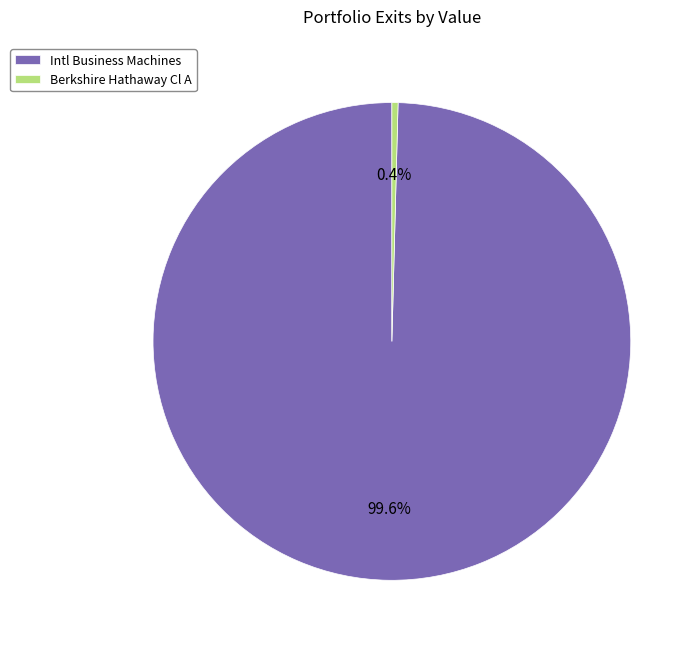

Which has a higher value, Berkshire Hathaway Cl A or Intl Business Machines?

Intl Business Machines